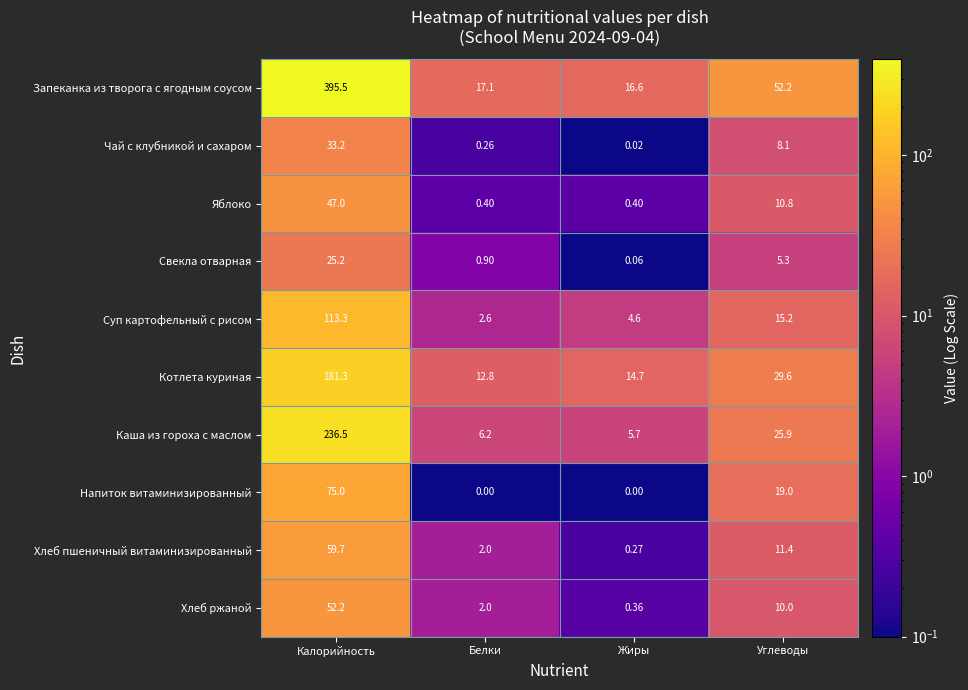

Which label corresponds to the largest value in the chart?

Калорийность